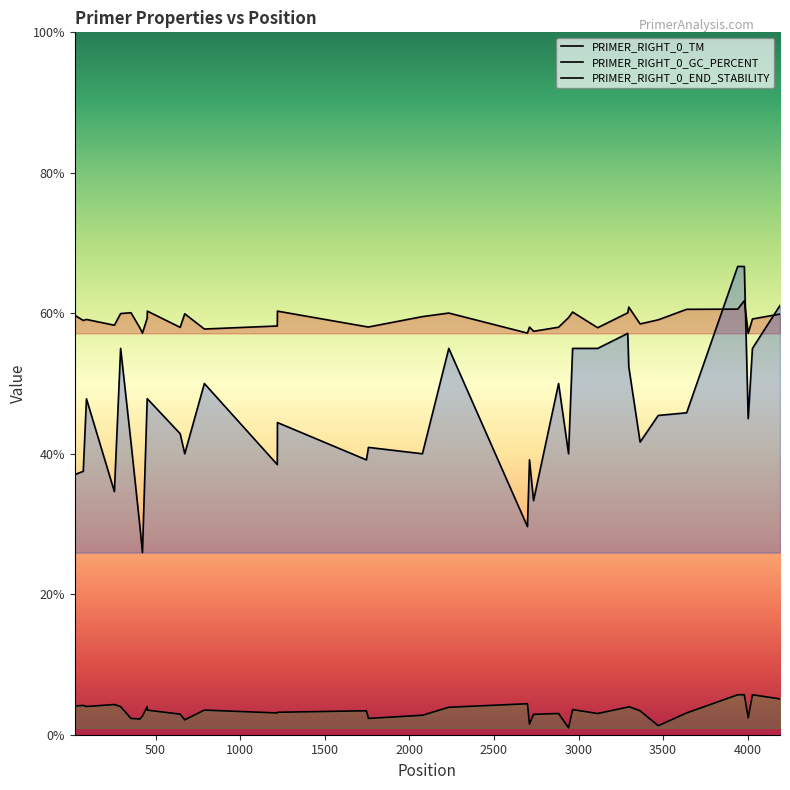

What is the value of the PRIMER_RIGHT_0_END_STABILITY point at the 12th from the left?

2.1